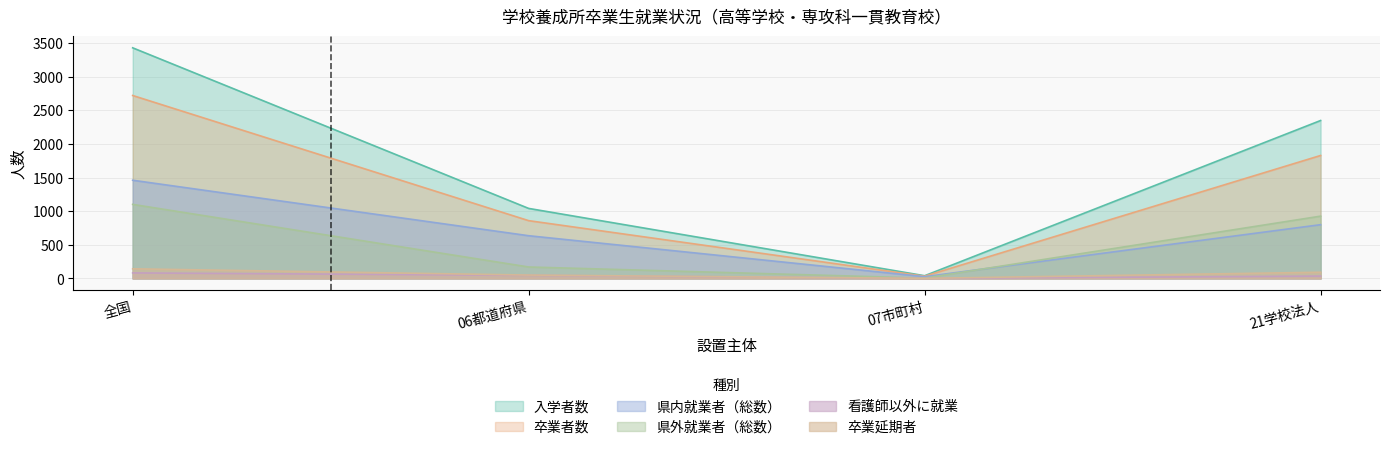

Rank the series at 21学校法人 from highest to lowest value.

入学者数, 卒業者数, 県外就業者（総数）, 県内就業者（総数）, 卒業延期者, 看護師以外に就業